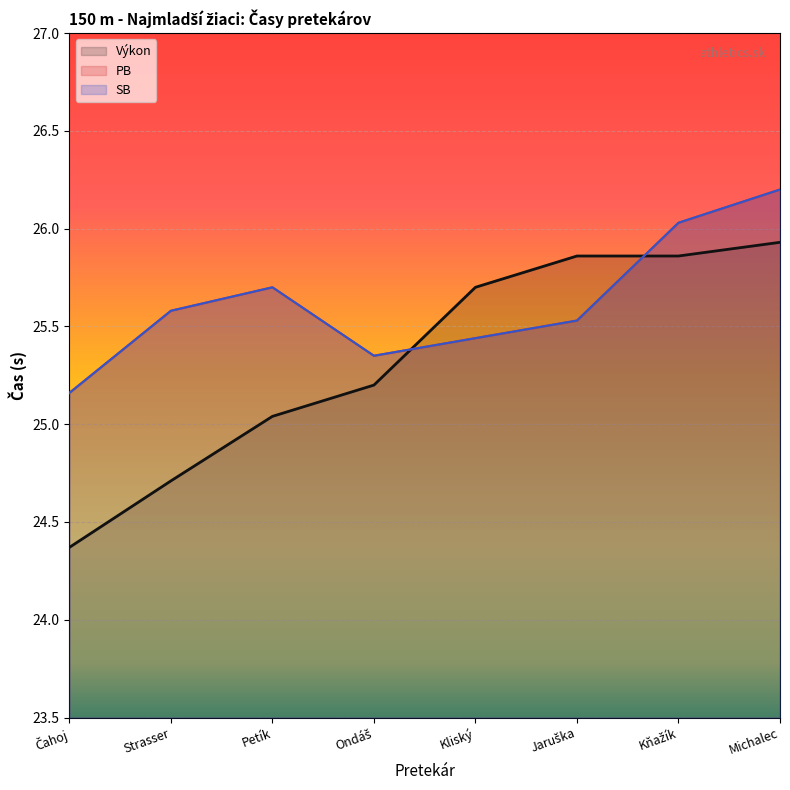

What is the label of the 5th point from the right?

Ondáš